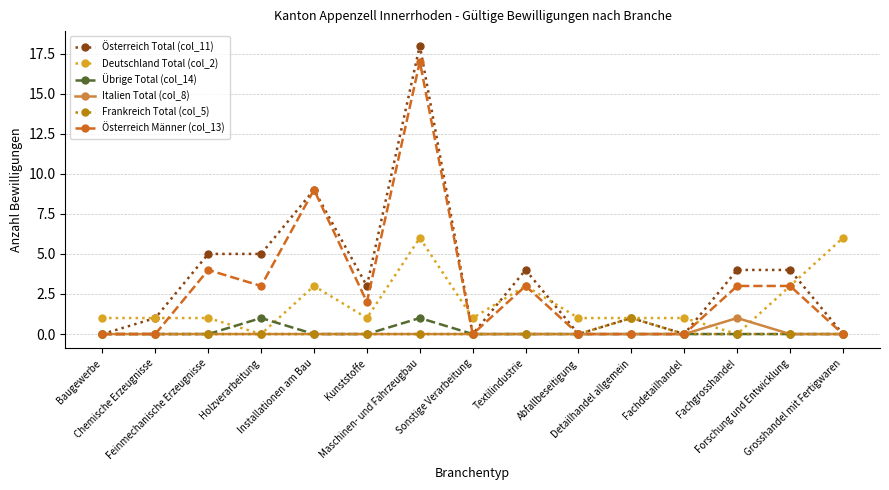

True or false: Frankreich Total (col_5) has more than 0 interior local peaks.

True